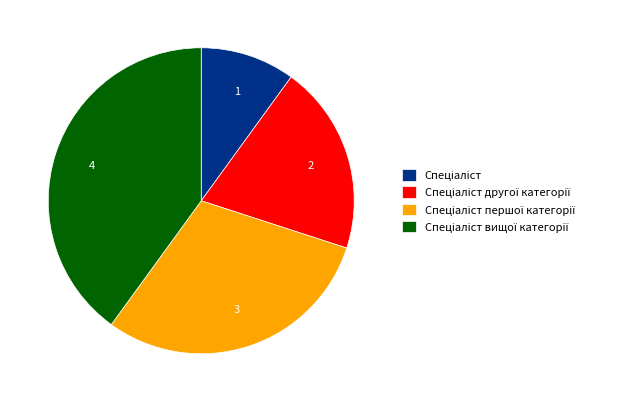

Is there any slice that represents more than half of the pie?

No